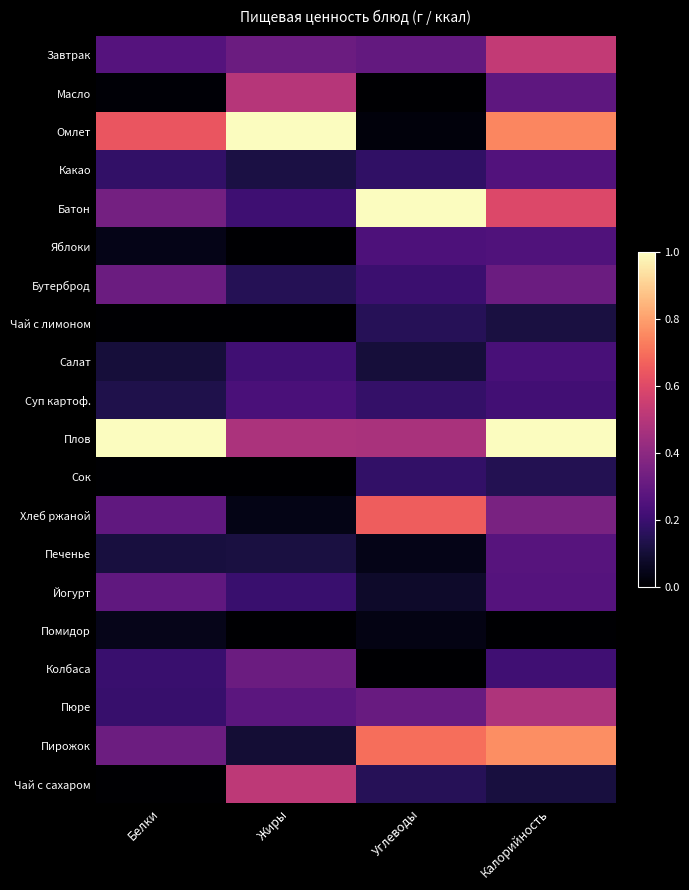

How many categories are shown in the chart?

4